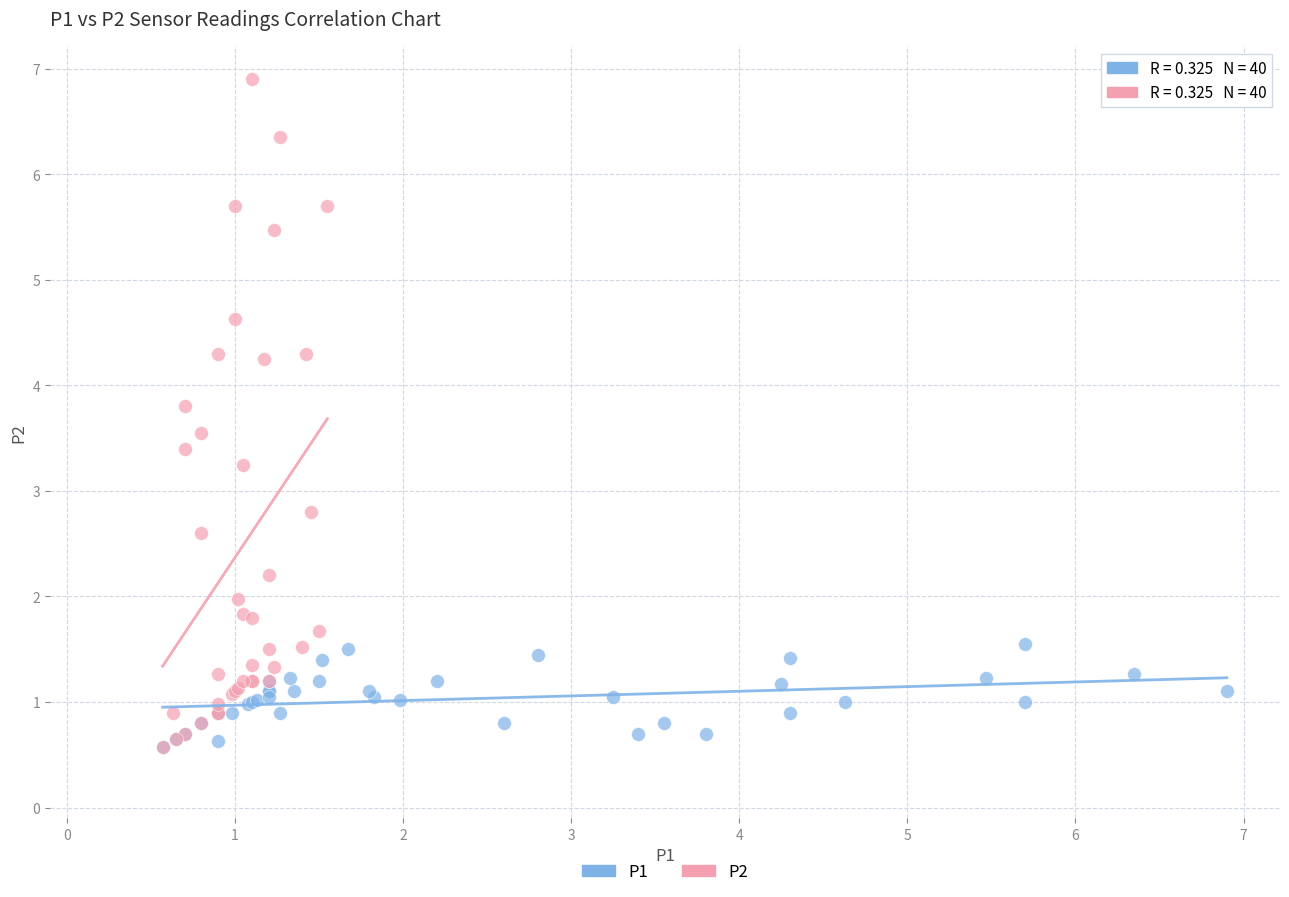

Which series contains the highest Y value?

P2